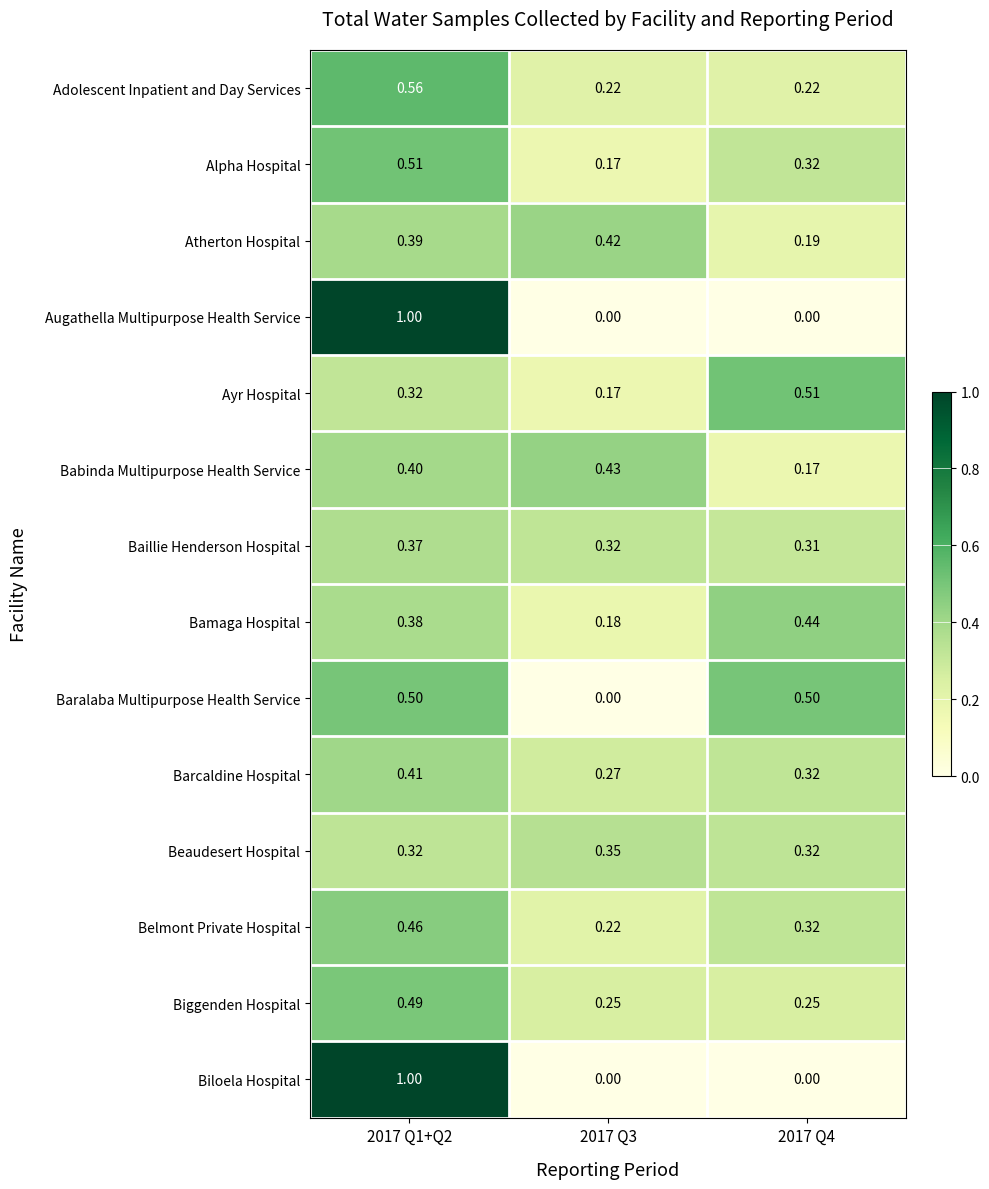

Which series changed the most between 2017 Q3 and 2017 Q4?

Baralaba Multipurpose Health Service